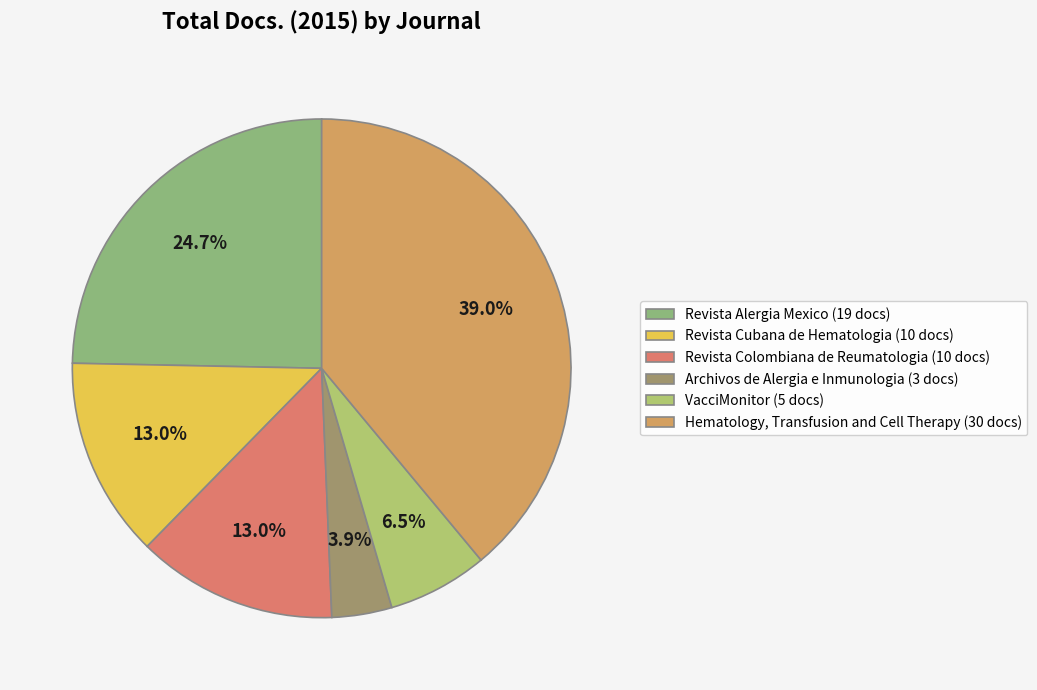

Between Revista Colombiana de Reumatologia (10 docs) and Hematology, Transfusion and Cell Therapy (30 docs), which is larger?

Hematology, Transfusion and Cell Therapy (30 docs)